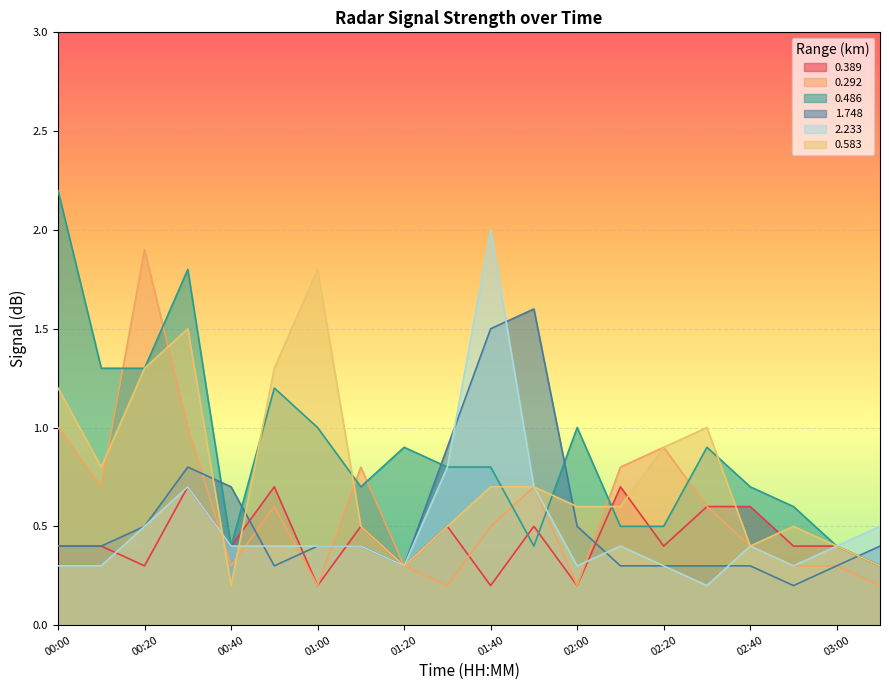

What is the smallest value displayed?

0.2